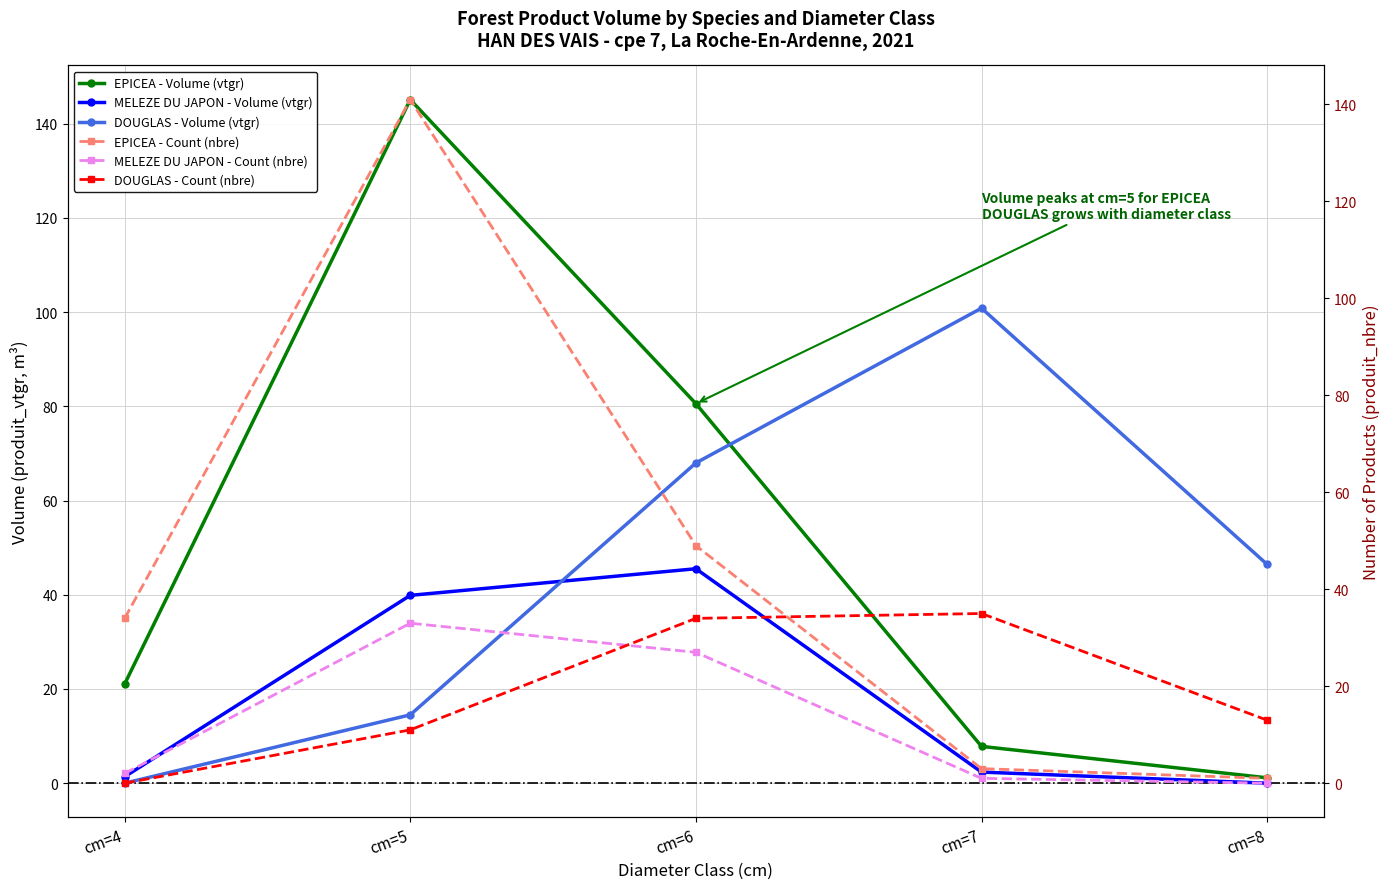

List the labels in order of DOUGLAS - Count (nbre) value, smallest first.

cm=4, cm=5, cm=8, cm=6, cm=7